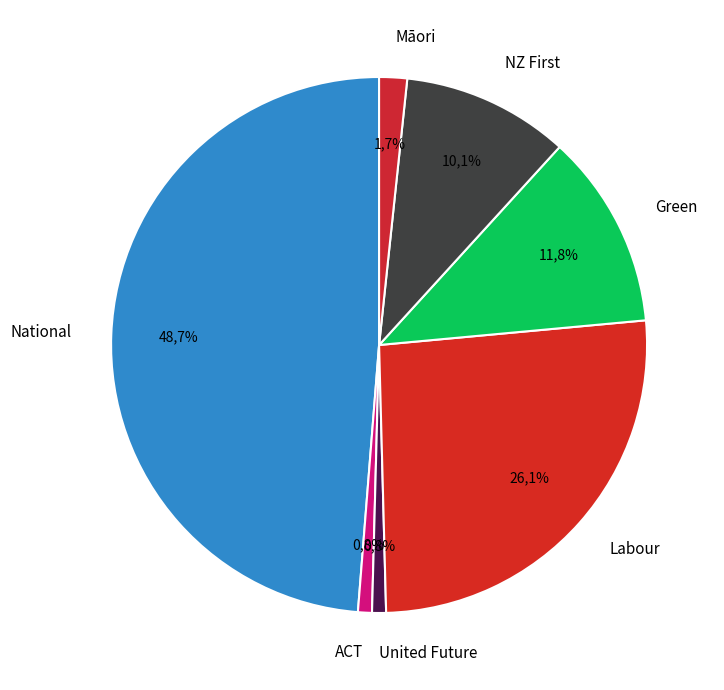

Is there any slice that represents more than half of the pie?

No